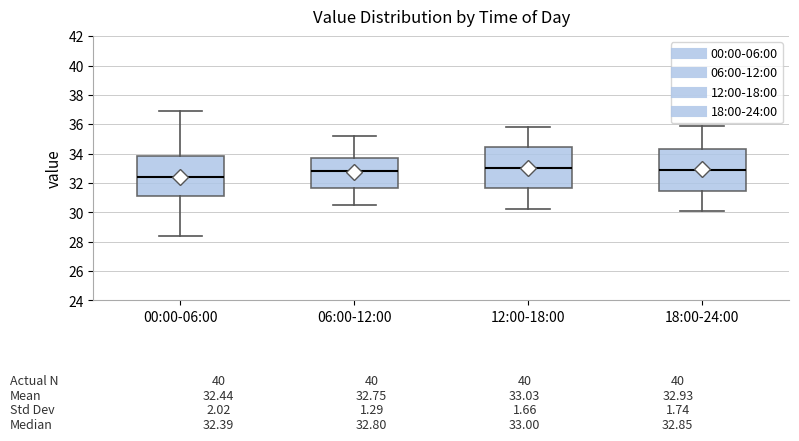

Which box has the lowest median line?

00:00-06:00